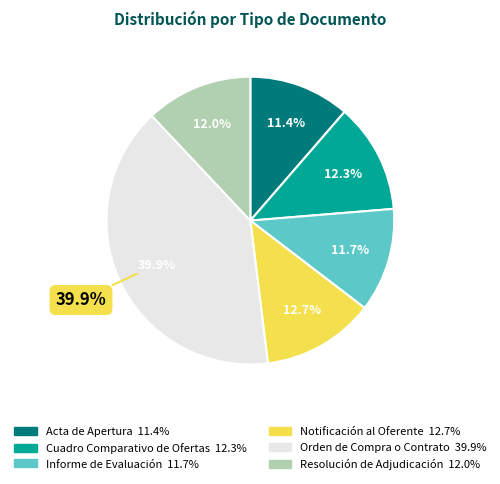

Which category has the smallest portion of the pie?

Acta de Apertura